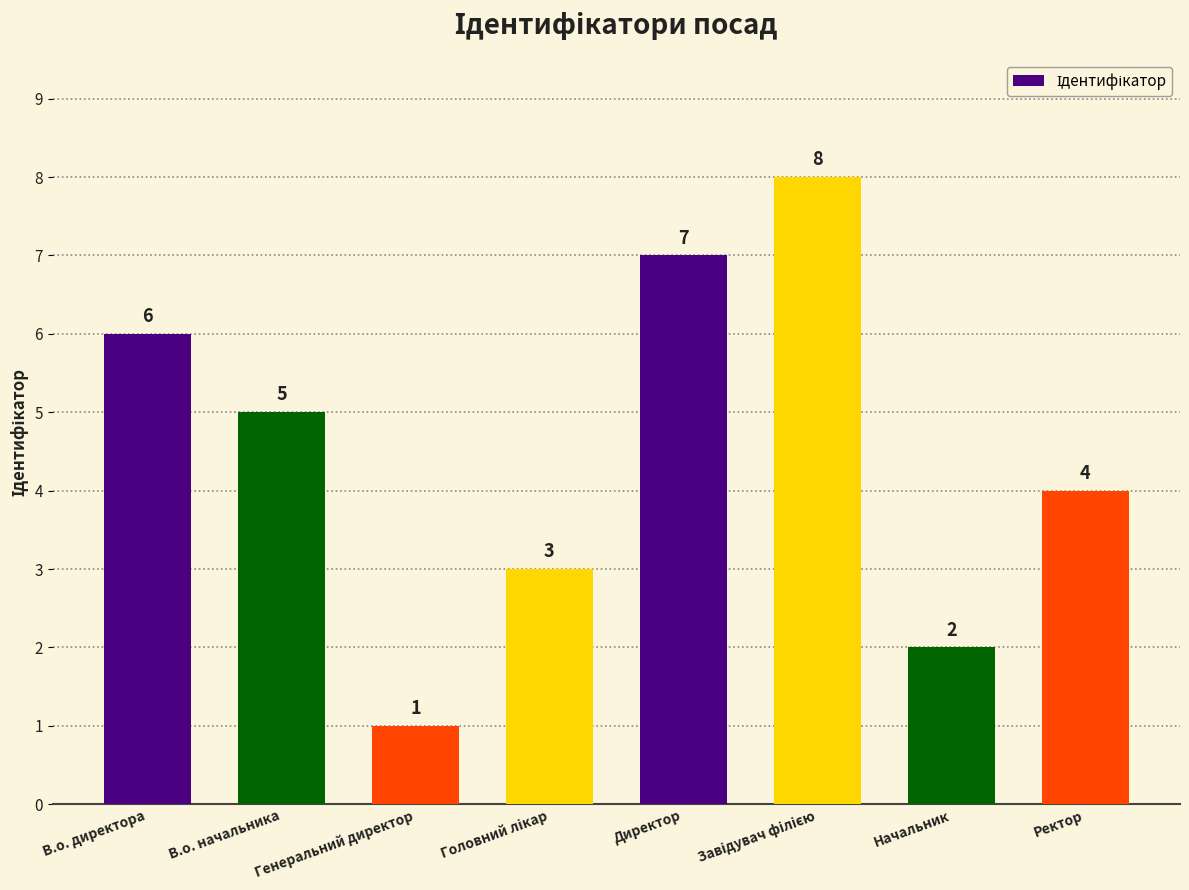

What is the value of the 8th bar from the left?

4